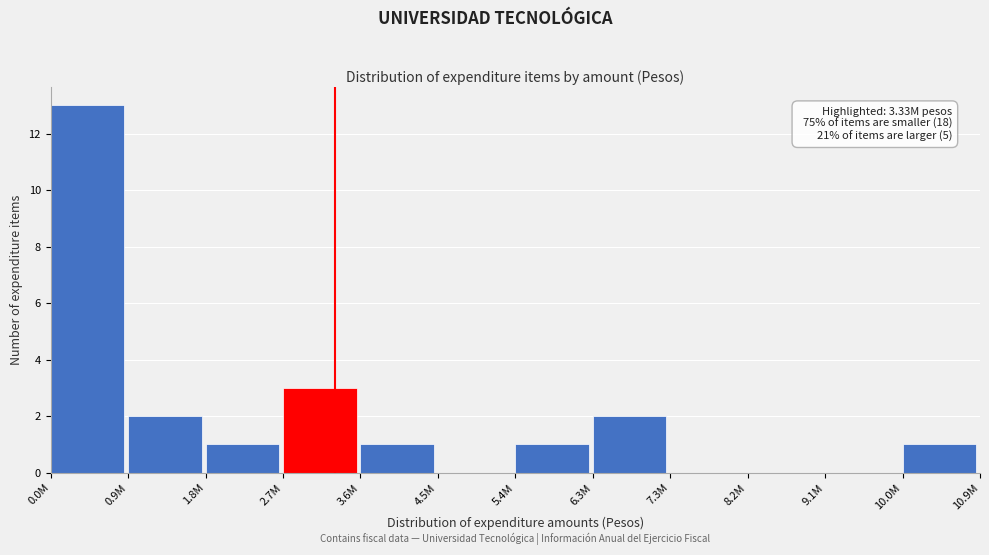

Reading left to right, extract all data points from this chart.

0.0M=13	0.9M=2	1.8M=1	2.7M=3	3.6M=1	4.5M=0	5.4M=1	6.3M=2	7.3M=0	8.2M=0	9.1M=0	10.0M=1